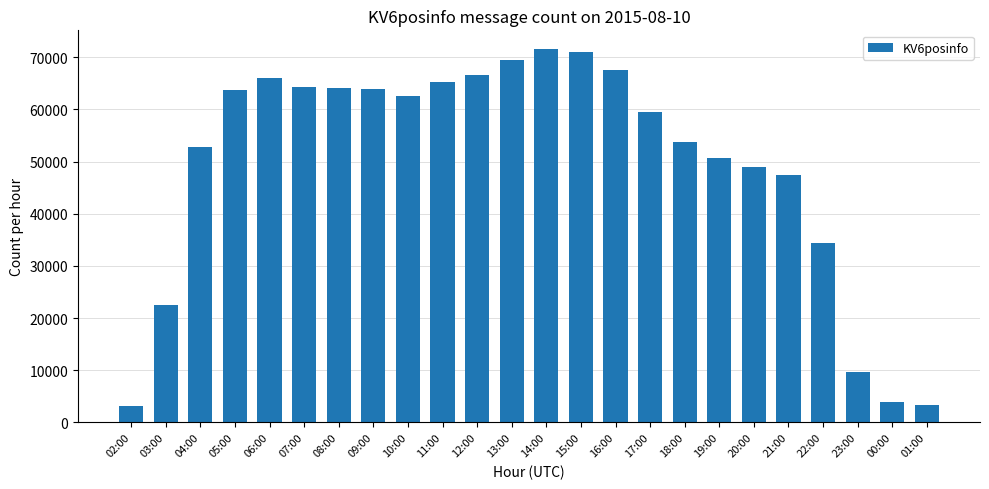

What is the difference between the maximum and second lowest values?

68276